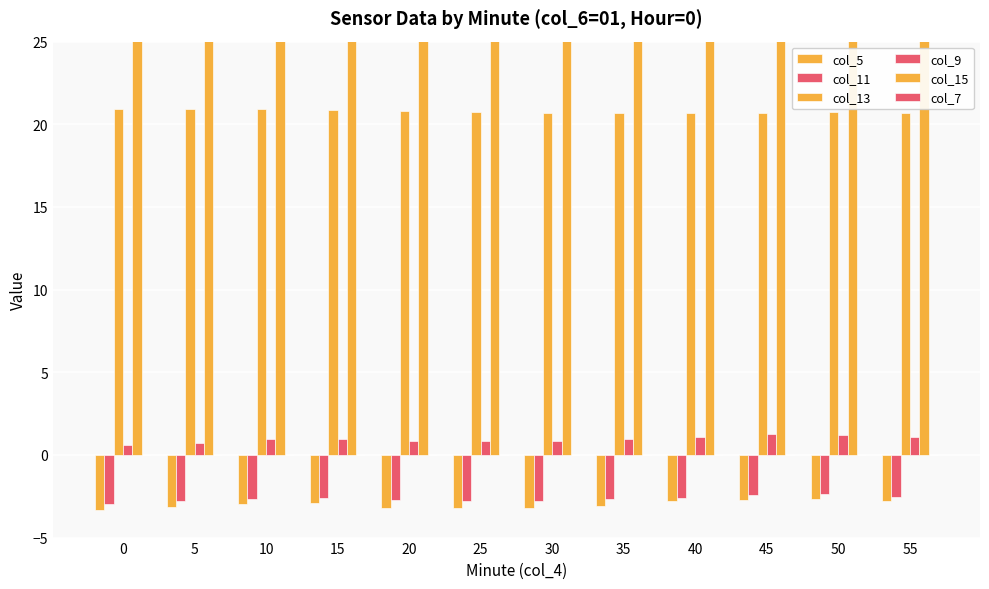

What is the difference between the col_11 values at 45 and 5?

0.4